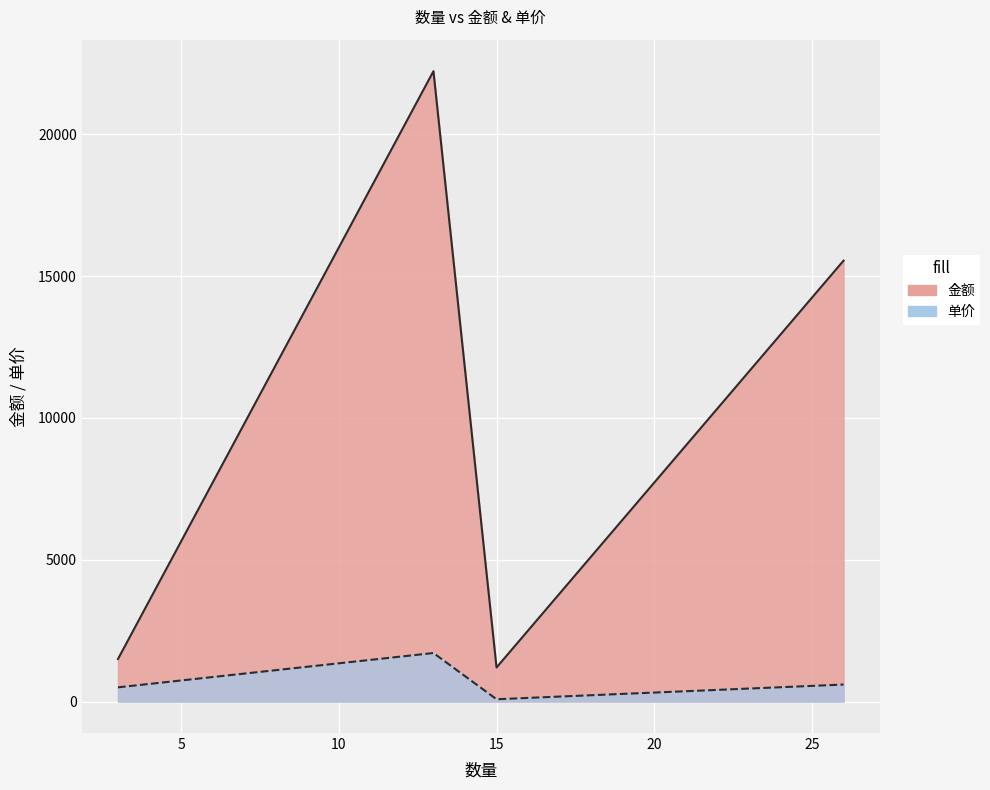

How many distinct data groups are displayed?

2